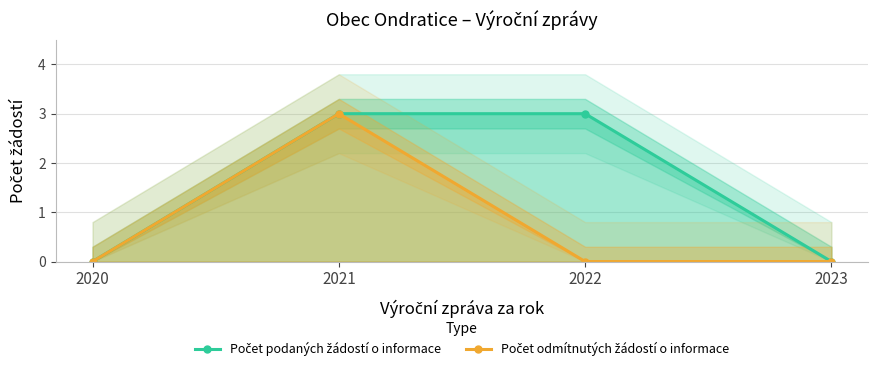

What is the difference between the second highest and minimum values in the Počet podaných žádostí o informace series?

3